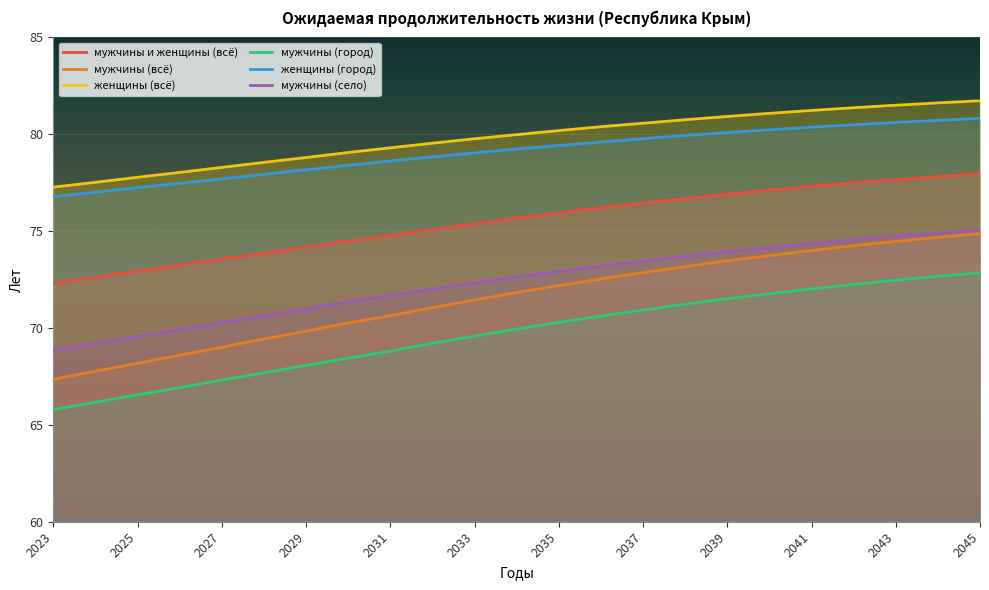

Which series has the largest range (max minus min)?

мужчины (всё)